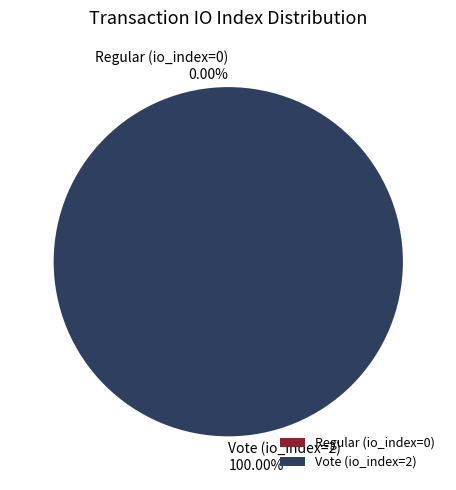

What is the largest slice in the pie chart?

Vote (io_index=2)